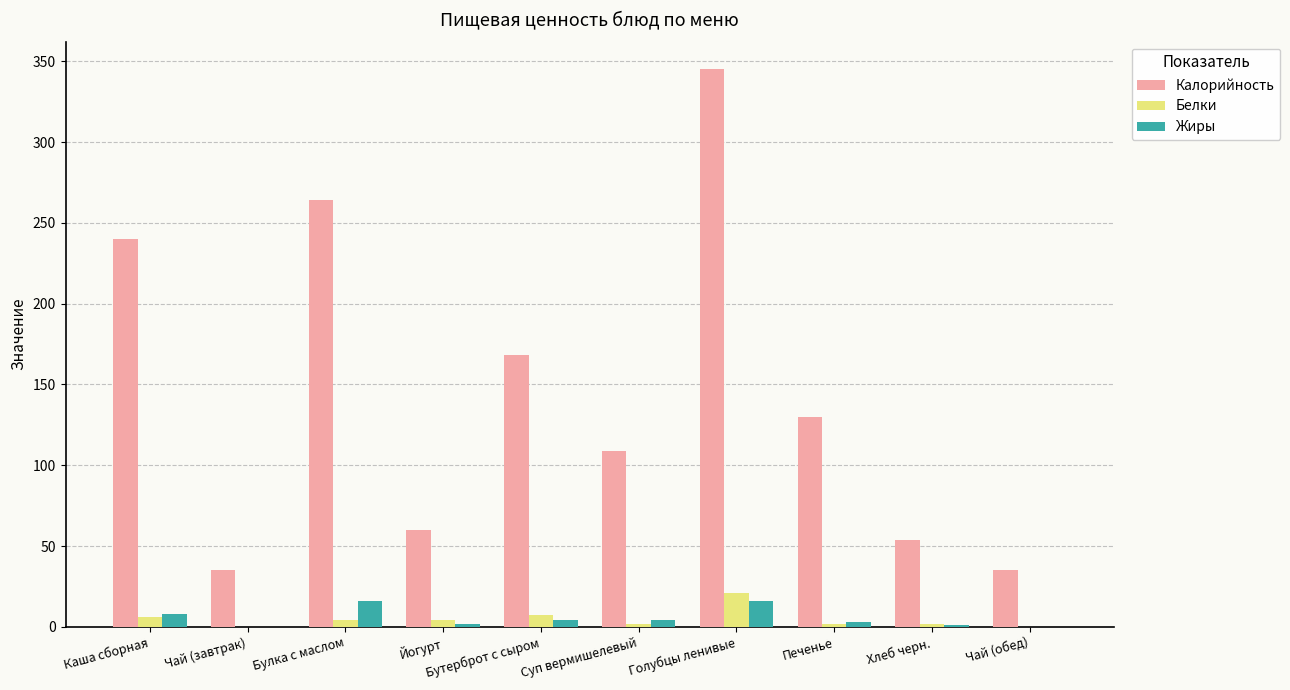

Which series has the largest range (max minus min)?

Калорийность